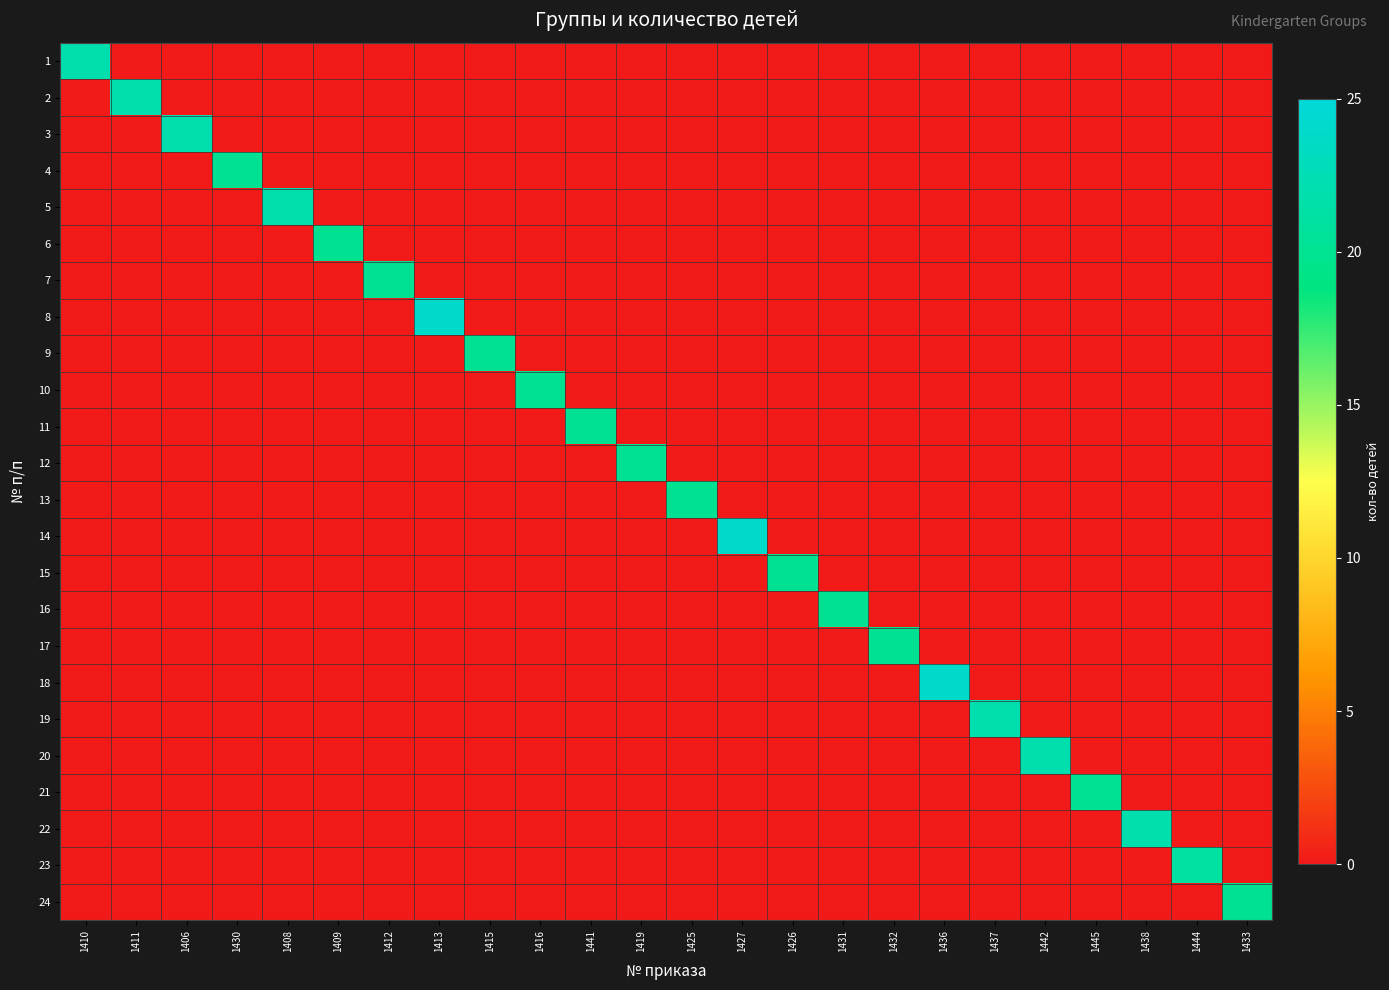

What is the difference between the highest and lowest values at 1444?

21